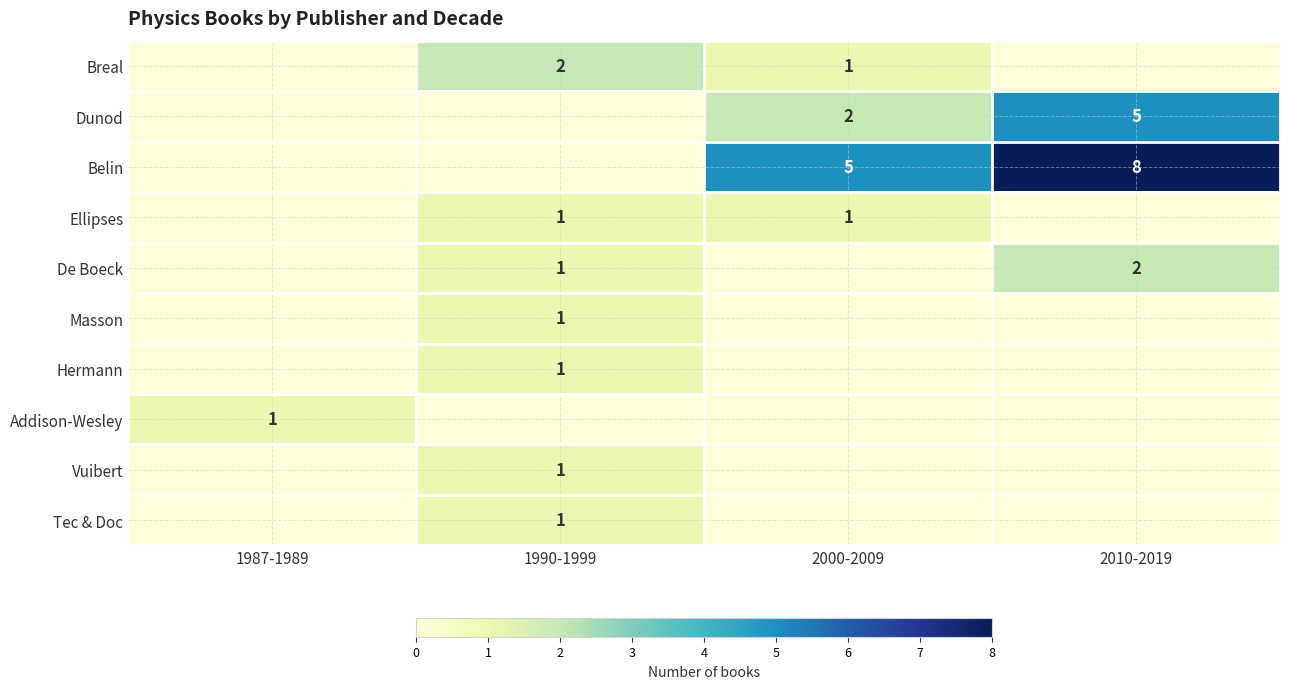

The Belin series shows 8 at 2010-2019. True or false?

True